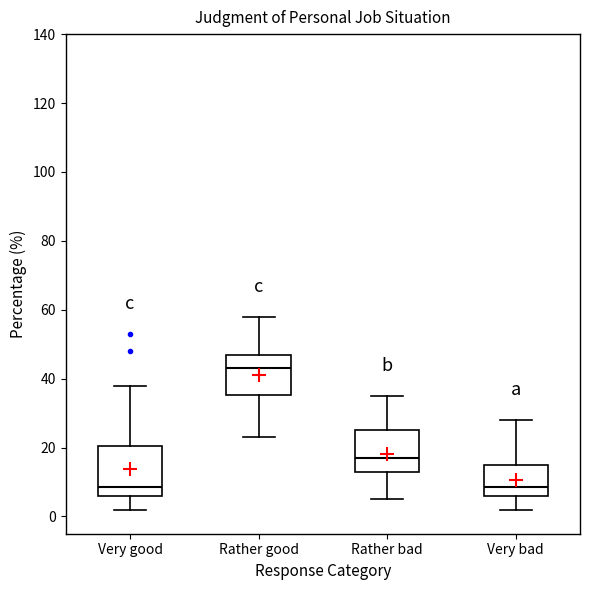

Reading left to right, read every box against the y-axis: the position of its median line, the range the box covers, and the ends of its whiskers. The values are not printed on the chart, so give them approximately, as read against the axis.

Very good: median 8, box 6 to 20, whiskers 2 to 38
Rather good: median 44, box 36 to 48, whiskers 24 to 58
Rather bad: median 18, box 14 to 26, whiskers 6 to 36
Very bad: median 8, box 6 to 16, whiskers 2 to 28